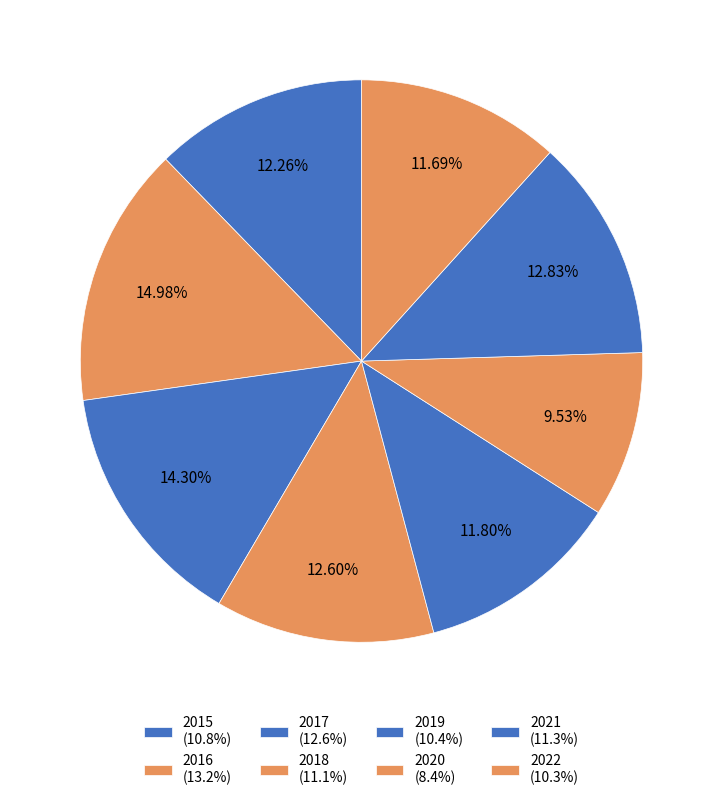

What percentage is the 2016 slice, to the nearest percent?

15%